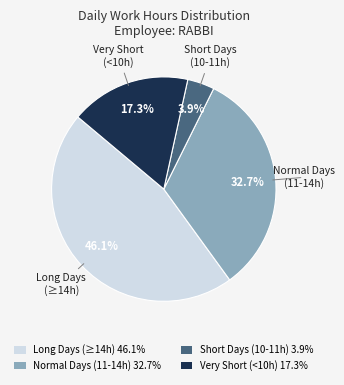

Which category has the biggest portion of the pie?

Long Days (≥14h) 46.1%